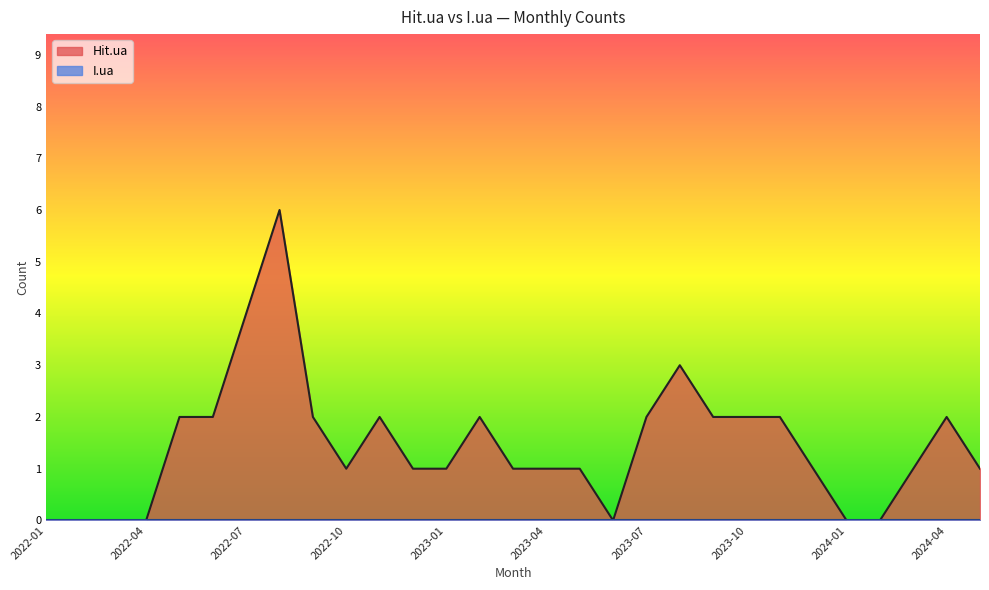

What is the sum of the values at 2022-10 and 2022-05?

3